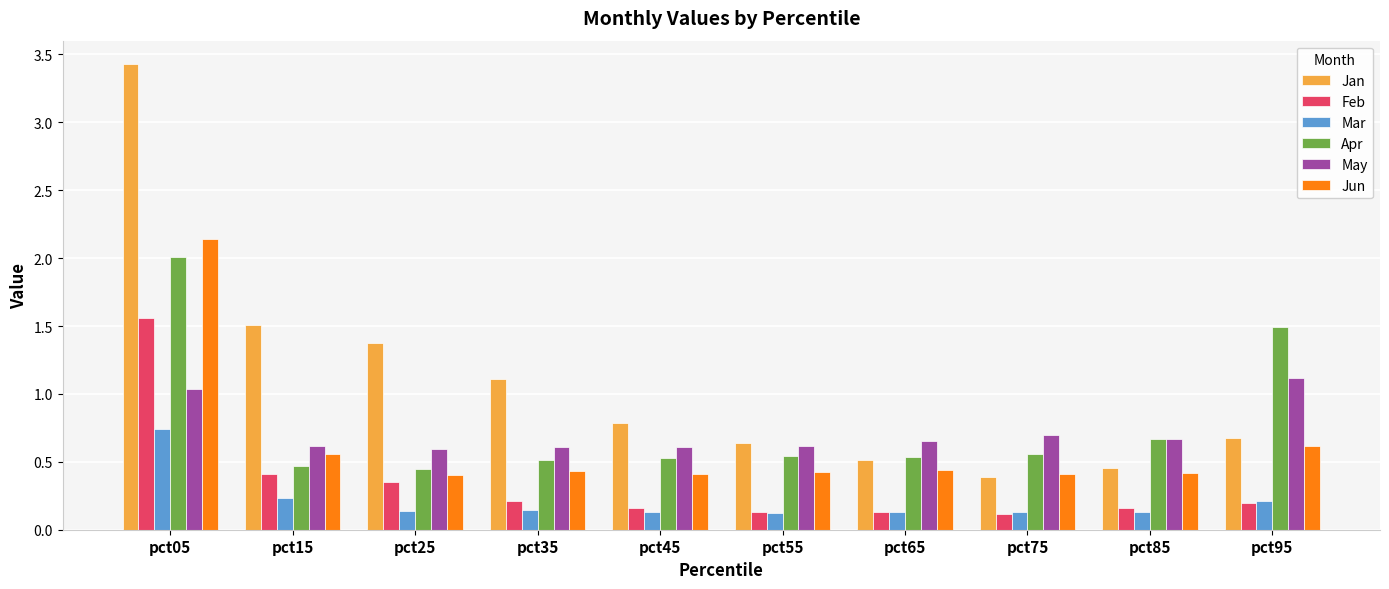

Is the value of May at pct65 greater than the value of Mar at pct25?

Yes